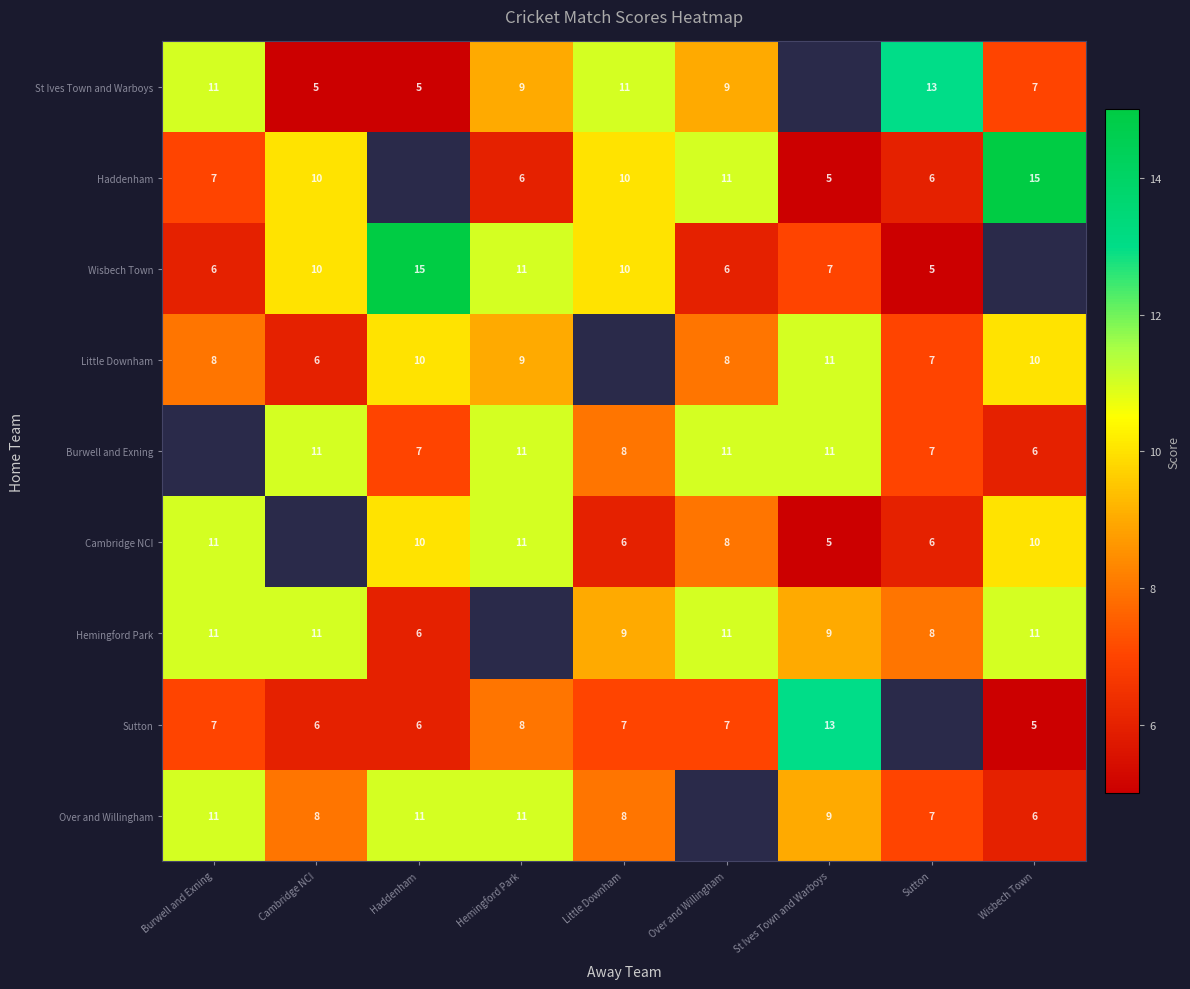

What is the difference between the highest and lowest values at Little Downham?

5.0